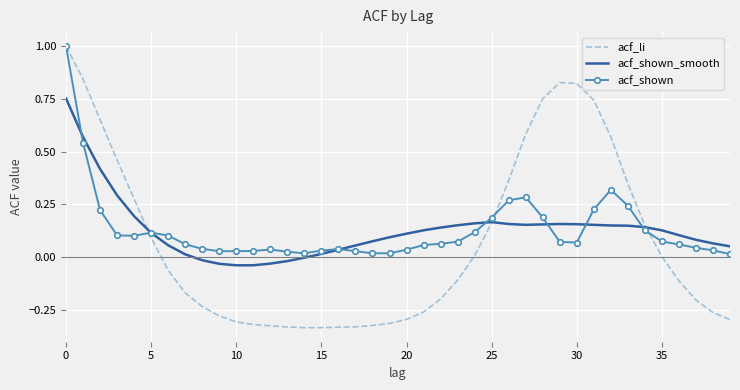

What is the highest value of the acf_shown series?

1.0